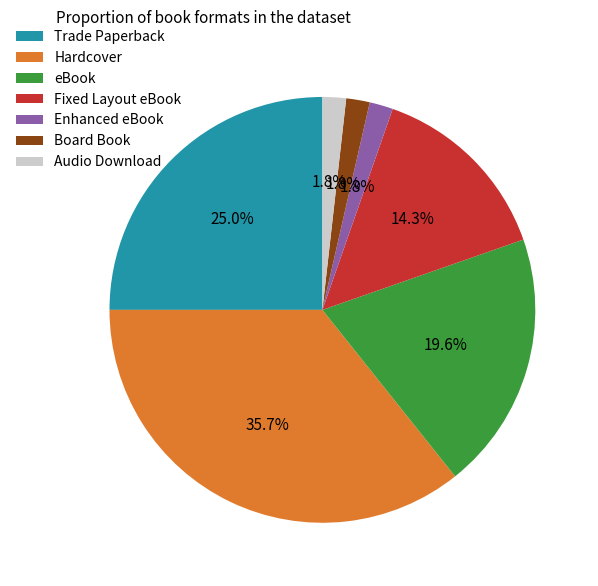

To the nearest percent, what is the average slice percentage?

14%